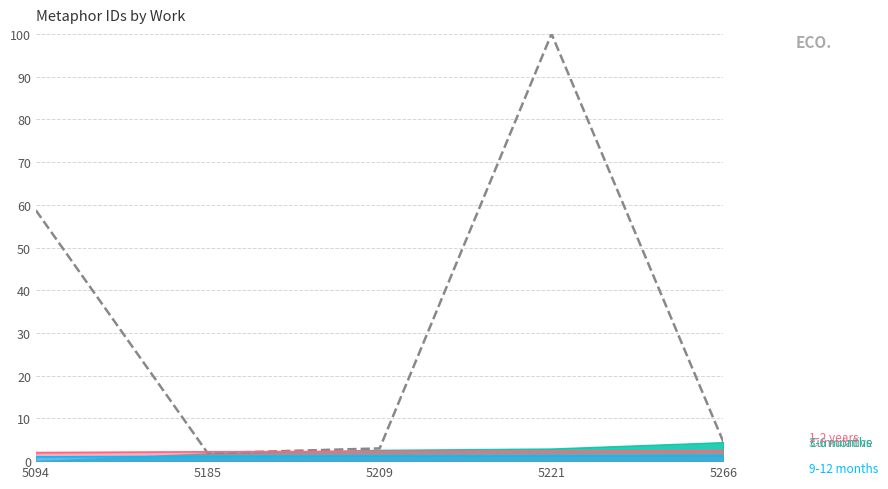

At which label is the value closest to 50?

5094